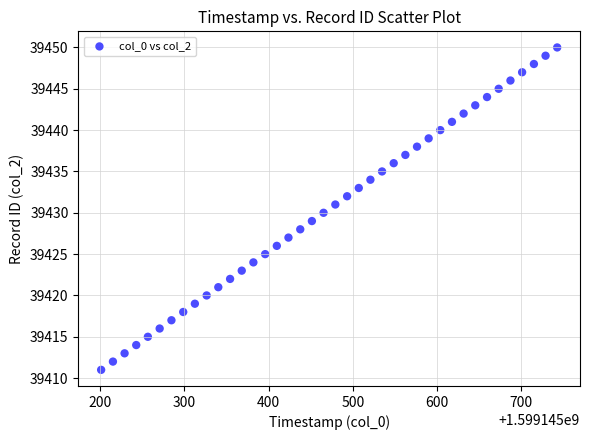

What is the range of Y values (max minus min)?

39